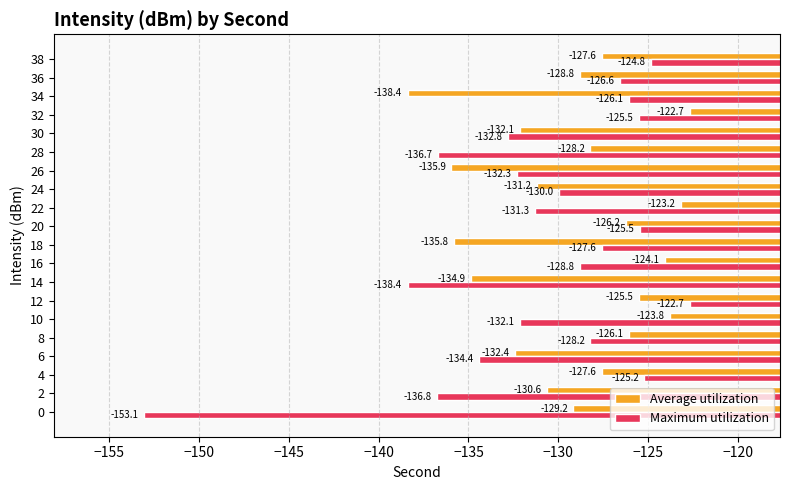

What is the minimum value shown in the chart?

-153.1